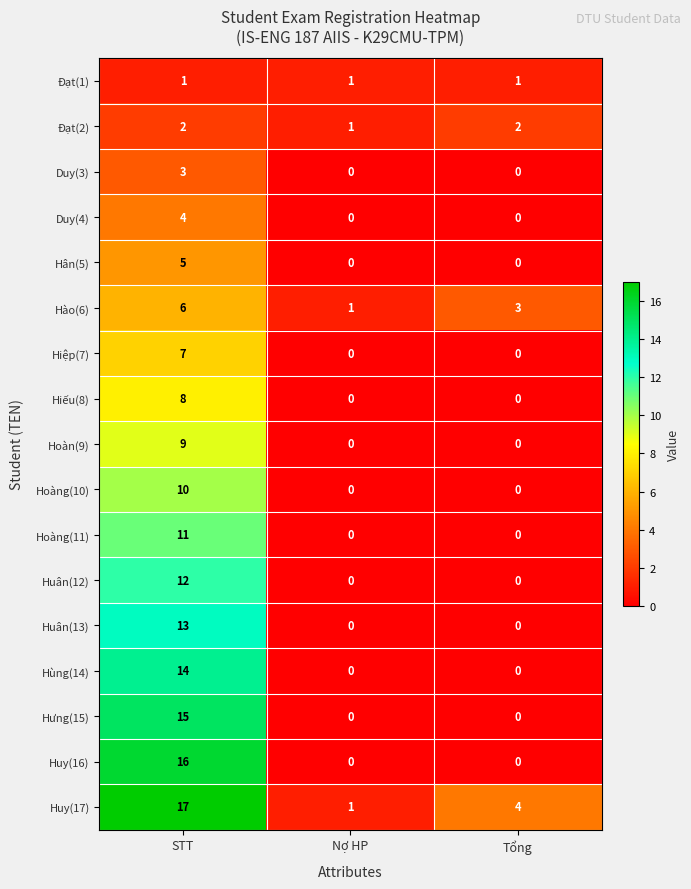

What is the spread (max minus min) of values at STT?

16